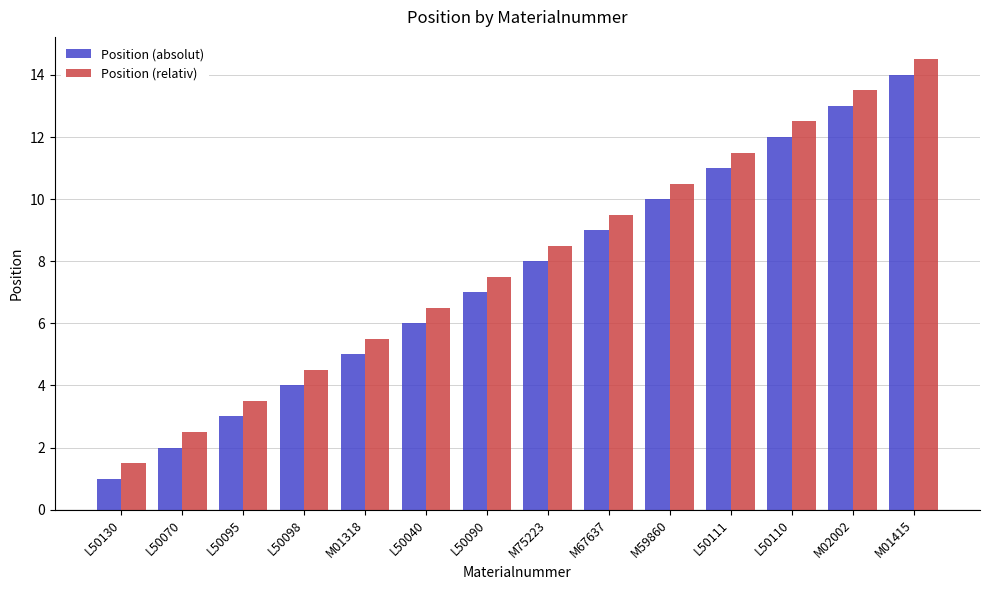

Reading right to left, extract all data points from this chart.

Position (absolut): M01415=14.0	M02002=13.0	L50110=12.0	L50111=11.0	M59860=10.0	M67637=9.0	M75223=8.0	L50090=7.0	L50040=6.0	M01318=5.0	L50098=4.0	L50095=3.0	L50070=2.0	L50130=1.0
Position (relativ): M01415=14.5	M02002=13.5	L50110=12.5	L50111=11.5	M59860=10.5	M67637=9.5	M75223=8.5	L50090=7.5	L50040=6.5	M01318=5.5	L50098=4.5	L50095=3.5	L50070=2.5	L50130=1.5